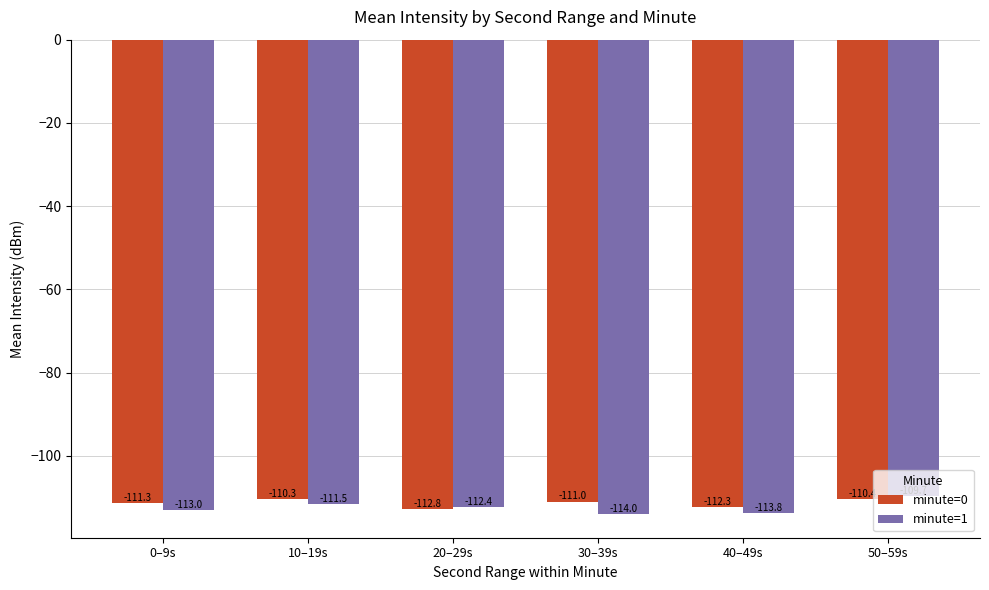

What is the value of the minute=0 bar at the 6th from the left?

-110.4